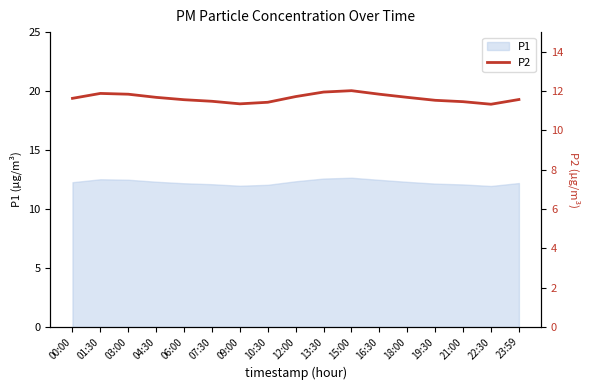

Rank the categories by value from lowest to highest.

22:30, 09:00, 10:30, 21:00, 07:30, 19:30, 06:00, 23:59, 00:00, 04:30, 18:00, 12:00, 03:00, 16:30, 01:30, 13:30, 15:00